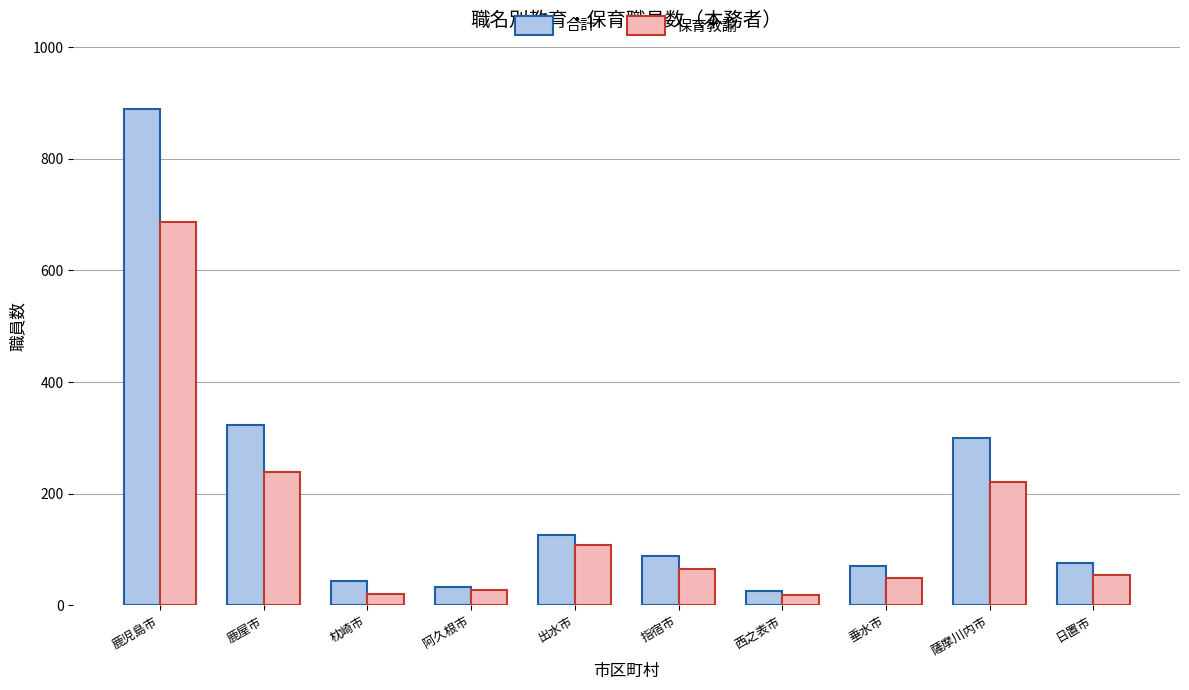

Does the chart contain stacked bars?

No